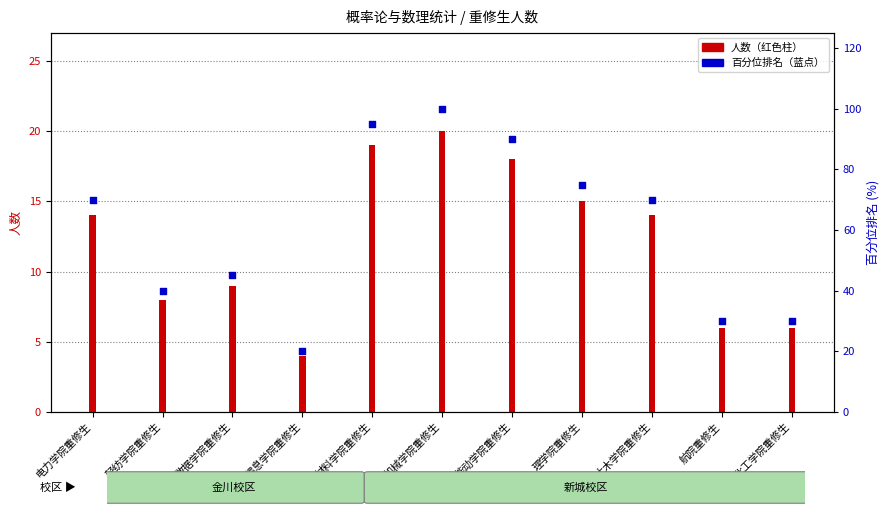

What is the ratio of the value at 化工学院重修生 to the value at 土木学院重修生?

0.4